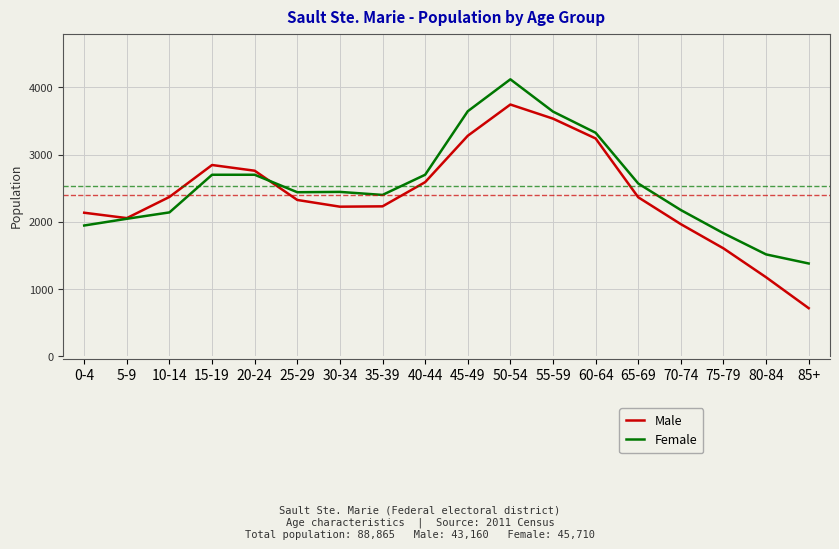

What is the lowest value of the Female series?

1380